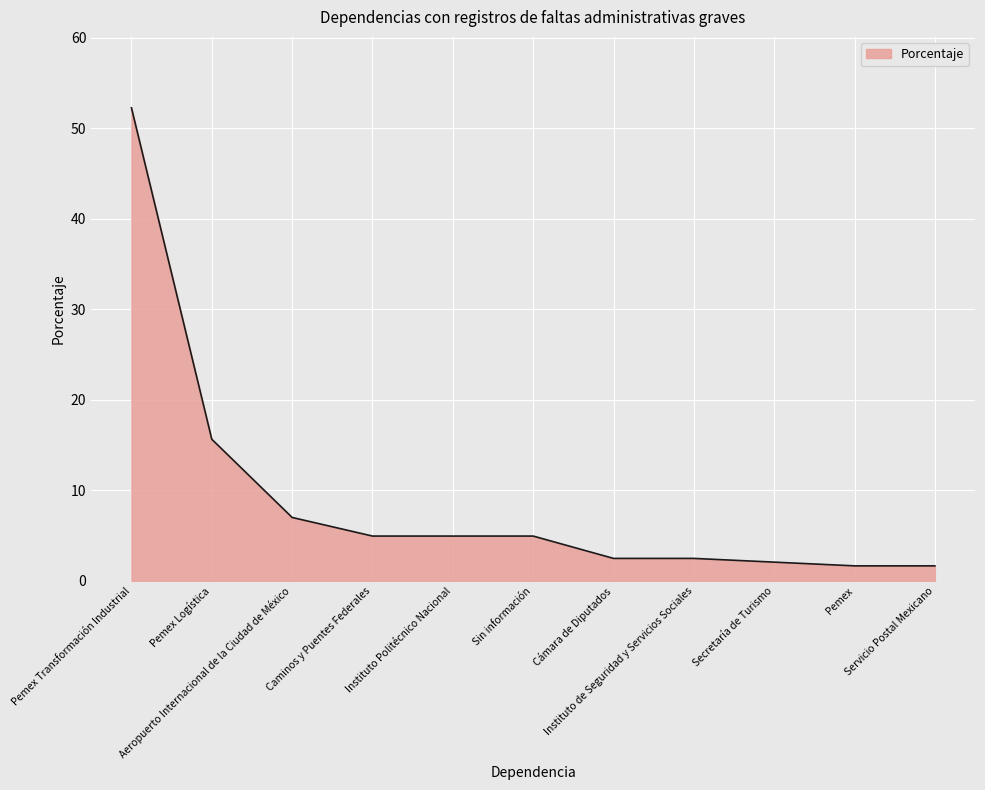

The chart shows a value of 9.5 at Aeropuerto Internacional de la Ciudad de México. True or false?

False